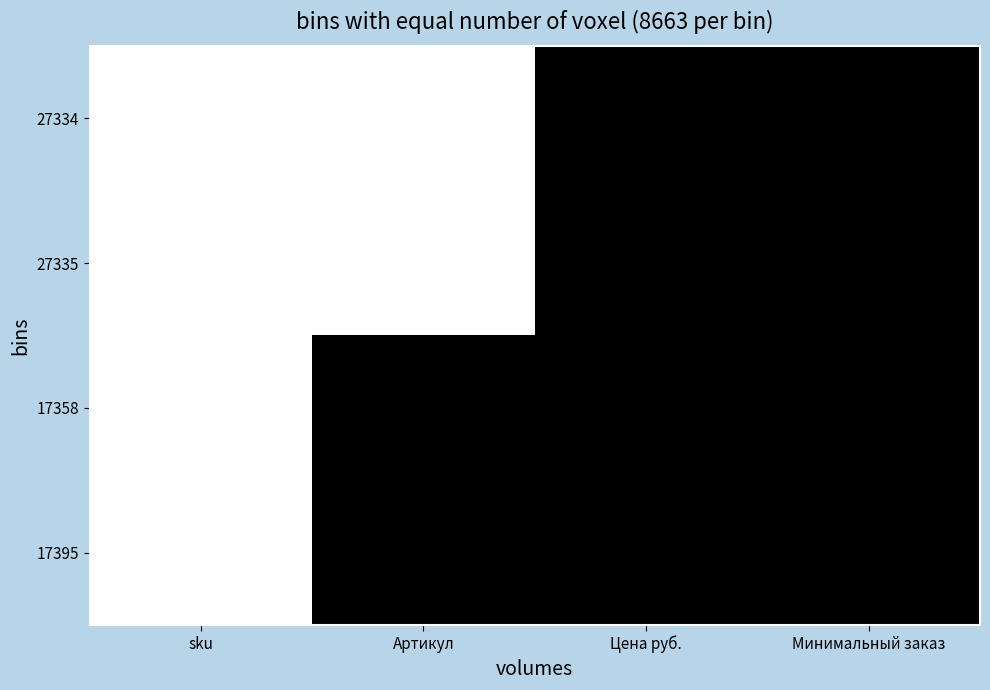

At how many categories does at least one series exceed 0?

3